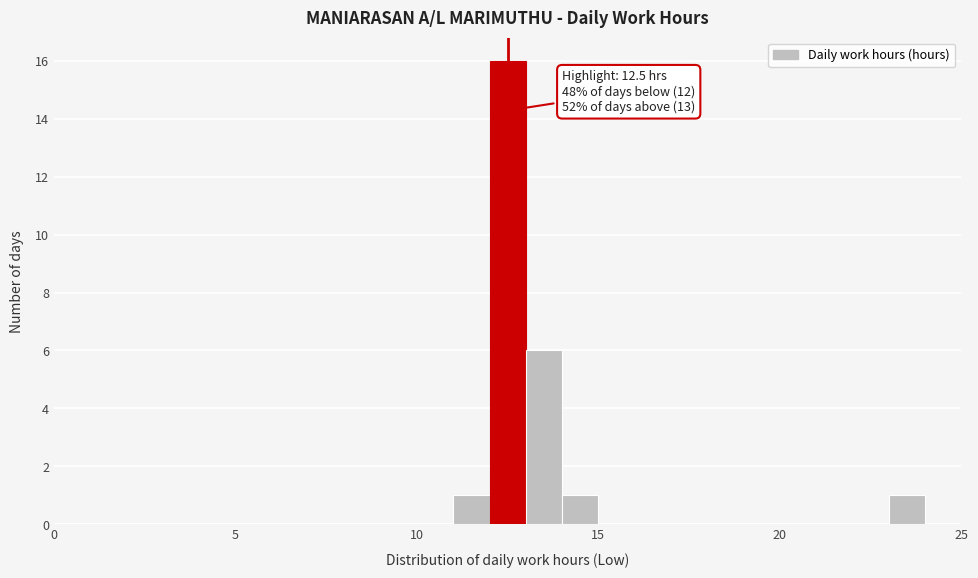

Around what value on the x-axis is the tallest bar? Give the approximate position of its centre, as read against the axis.

12.5